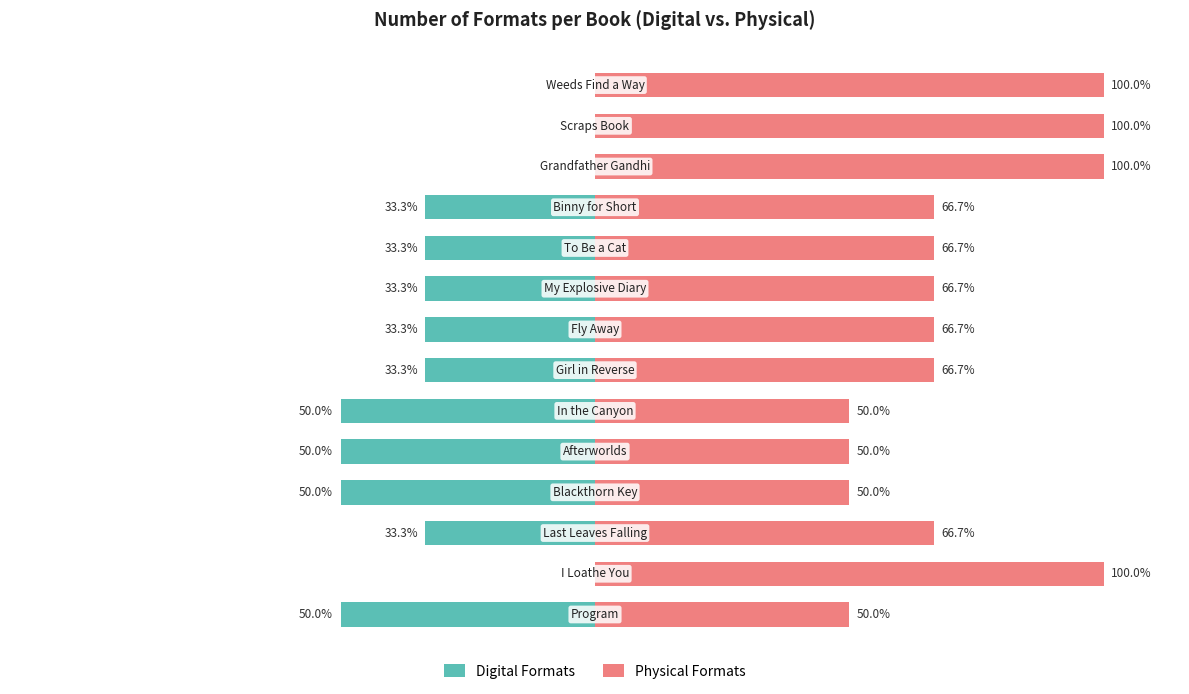

How many data points in Physical Formats are above 66?

10